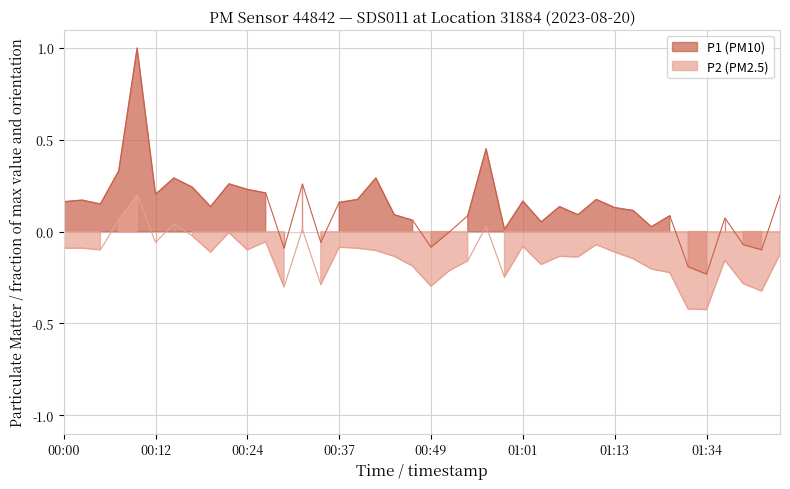

True or false: P2 has a value of -0.3 at 00:49.

True